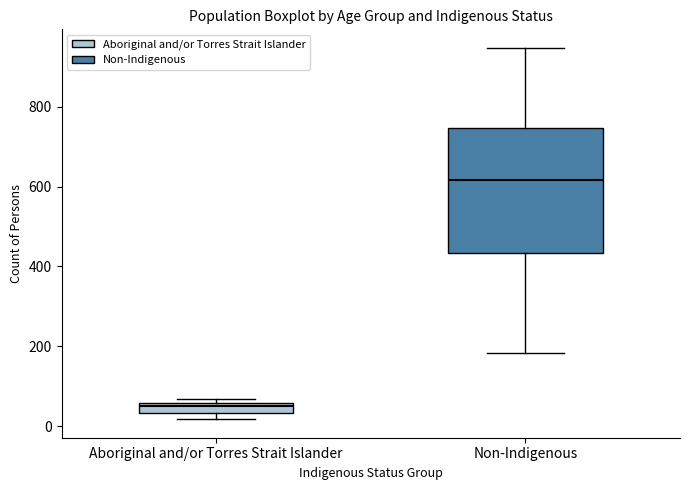

Which box has the highest median line?

Non-Indigenous